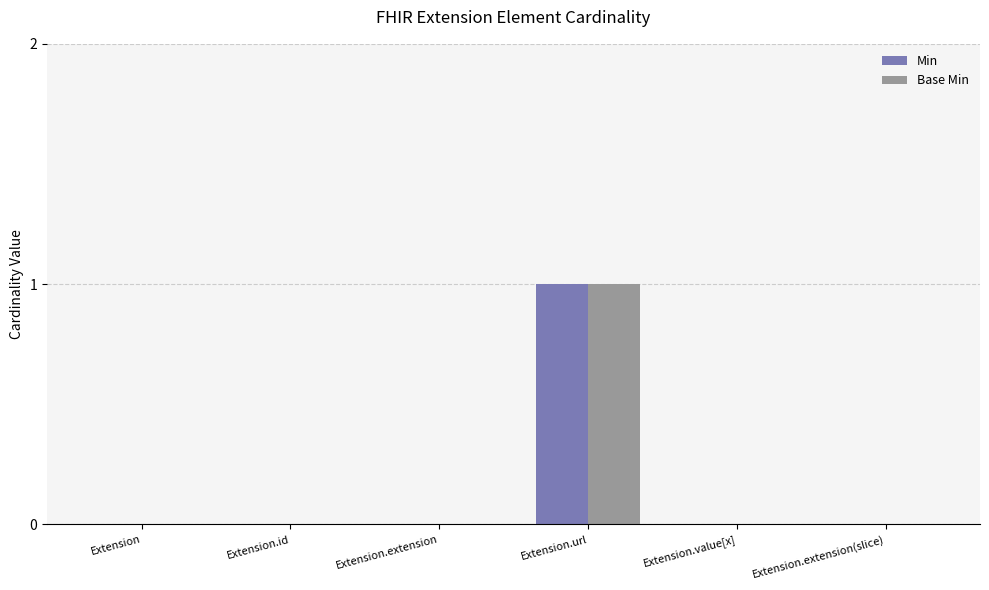

True or false: Base Min has a value of 0 at Extension.value[x].

True